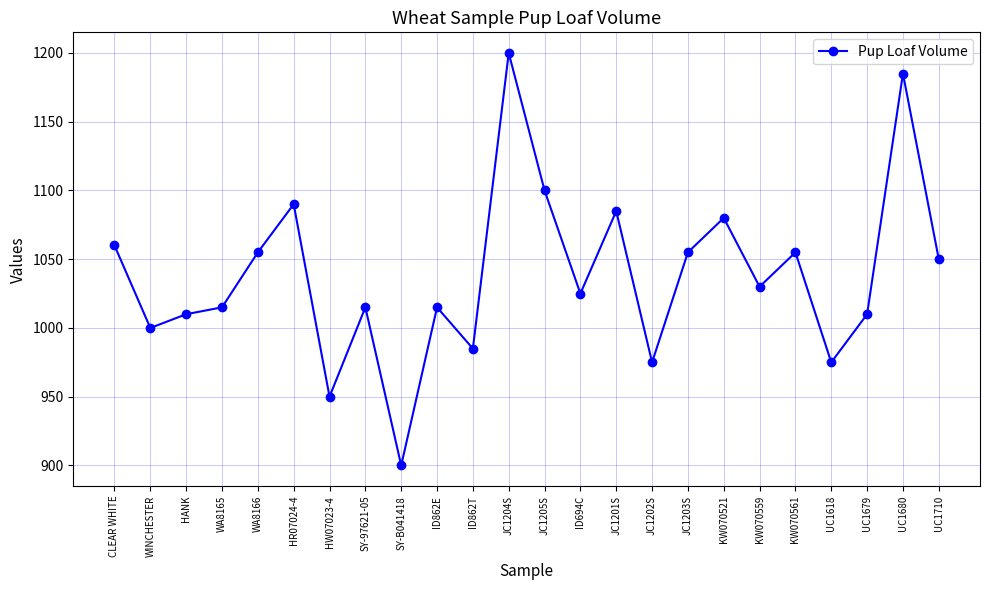

What is the difference between the maximum and minimum values?

300